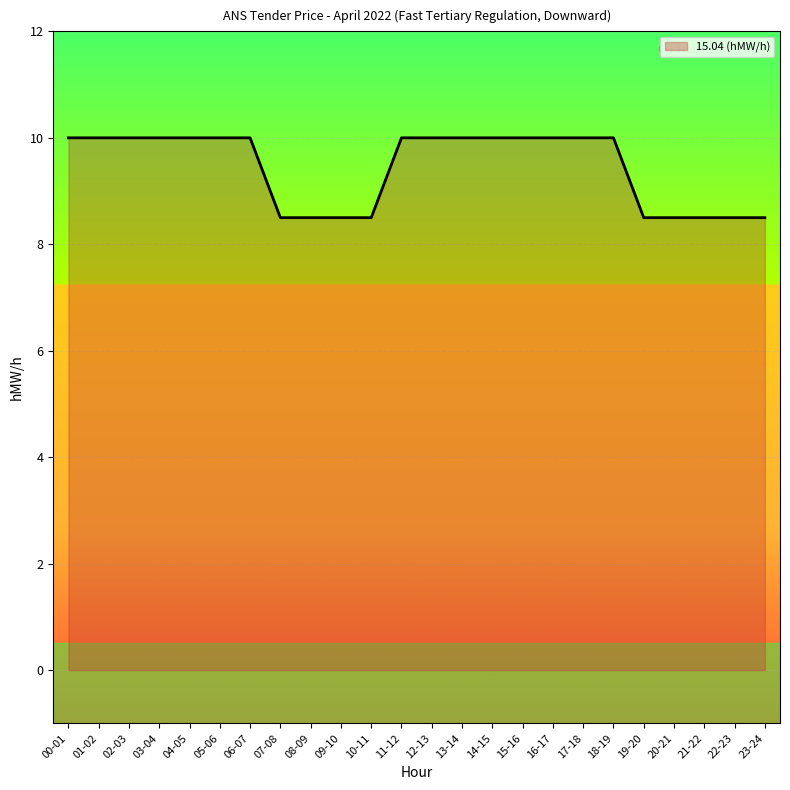

What position from the right is 20-21?

4